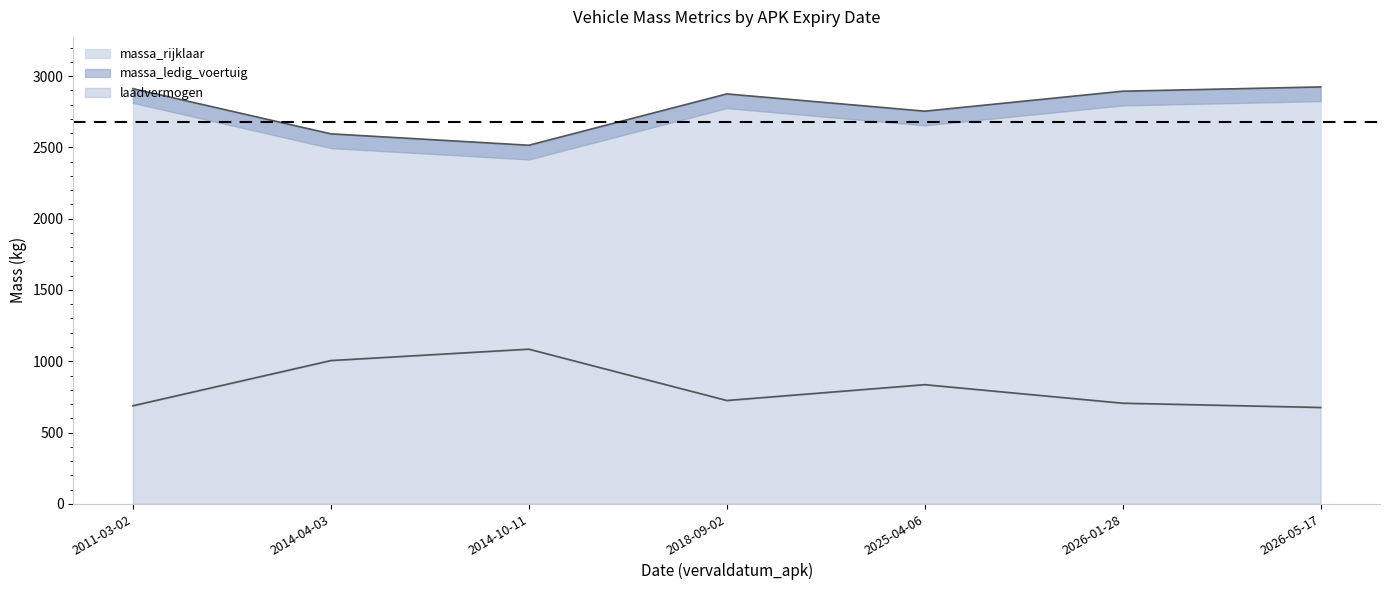

True or false: massa_rijklaar and massa_ledig_voertuig intersect in this chart.

False